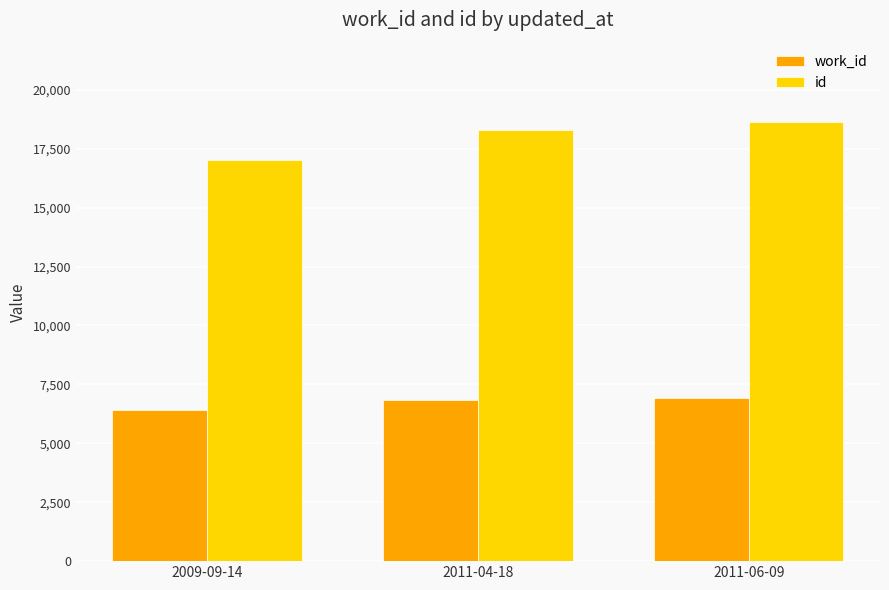

How many data points does each series have?

3